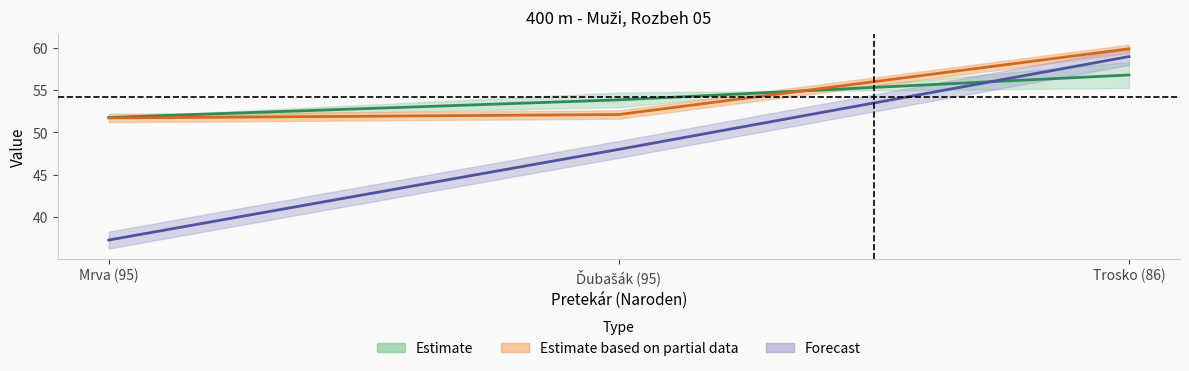

Which series has the widest spread of values?

Poradie